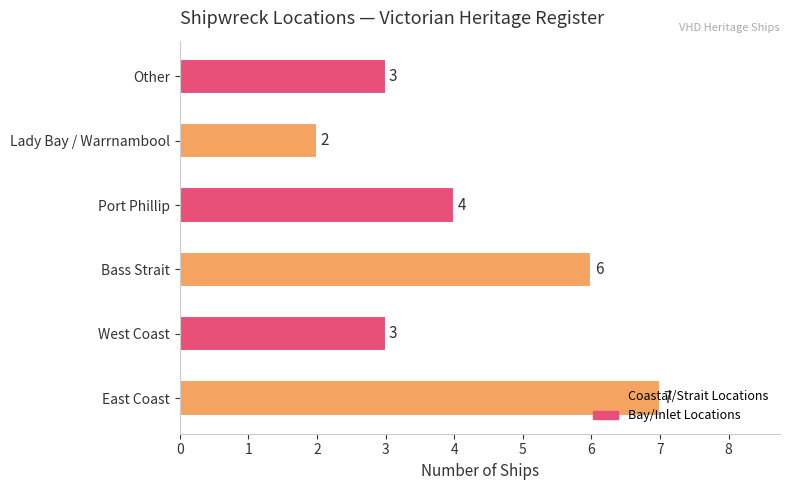

Is it true that the value at East Coast is 11?

False